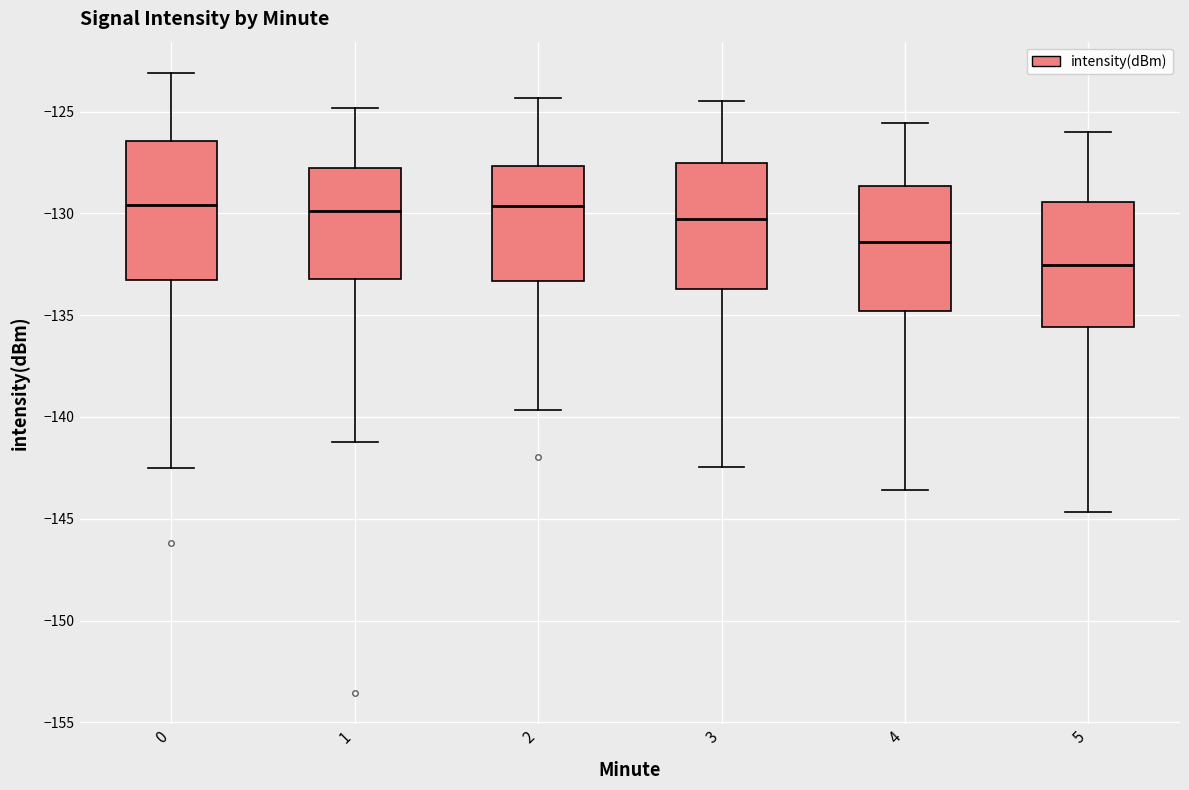

Reading left to right, transcribe this box plot: for each box, give where its median line is, the range the box spans, and where its two whiskers end, as read against the y-axis. The values are not printed on the chart, so give them approximately, as read against the axis.

0: median -129.5, box -133.5 to -126.5, whiskers -142.5 to -123.0
1: median -130.0, box -133.0 to -128.0, whiskers -141.0 to -125.0
2: median -129.5, box -133.5 to -127.5, whiskers -139.5 to -124.5
3: median -130.5, box -133.5 to -127.5, whiskers -142.5 to -124.5
4: median -131.5, box -135.0 to -128.5, whiskers -143.5 to -125.5
5: median -132.5, box -135.5 to -129.5, whiskers -144.5 to -126.0